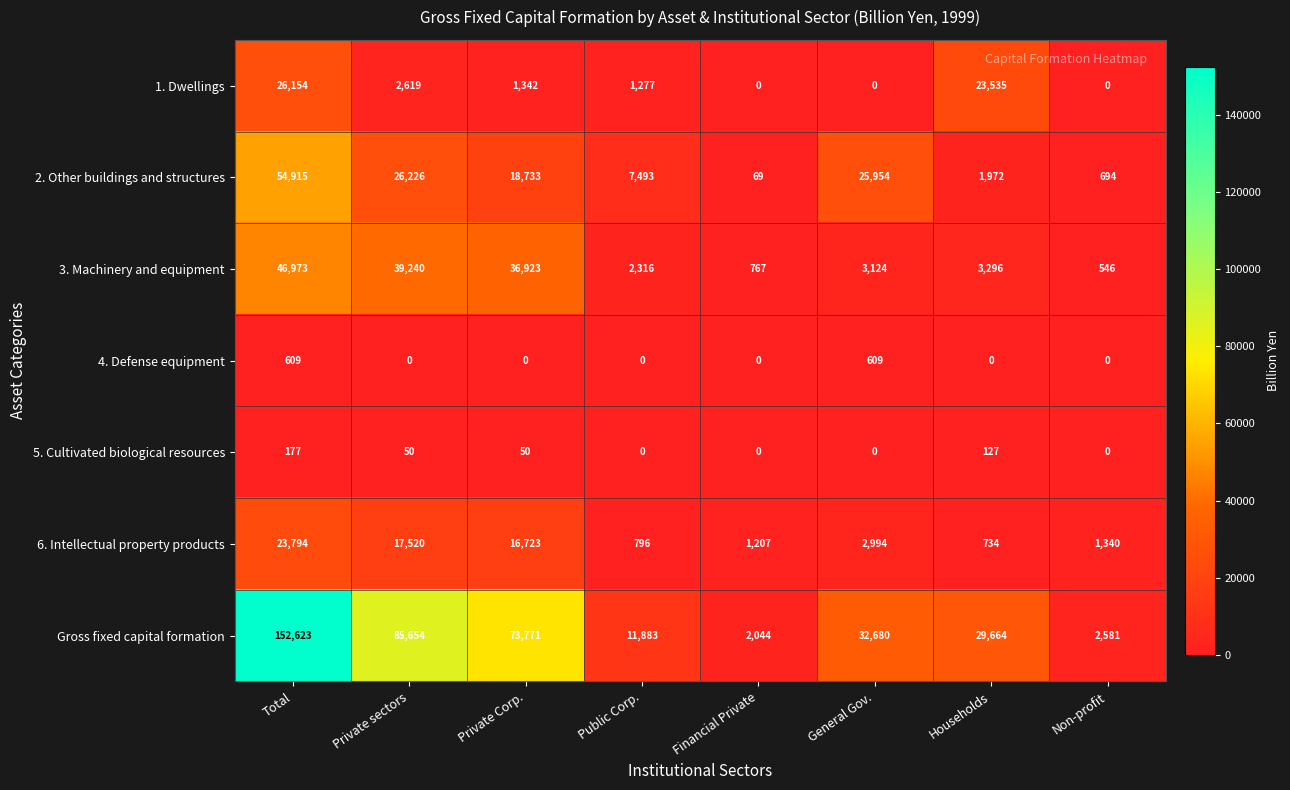

What is the total value across all series at General Gov.?

65361